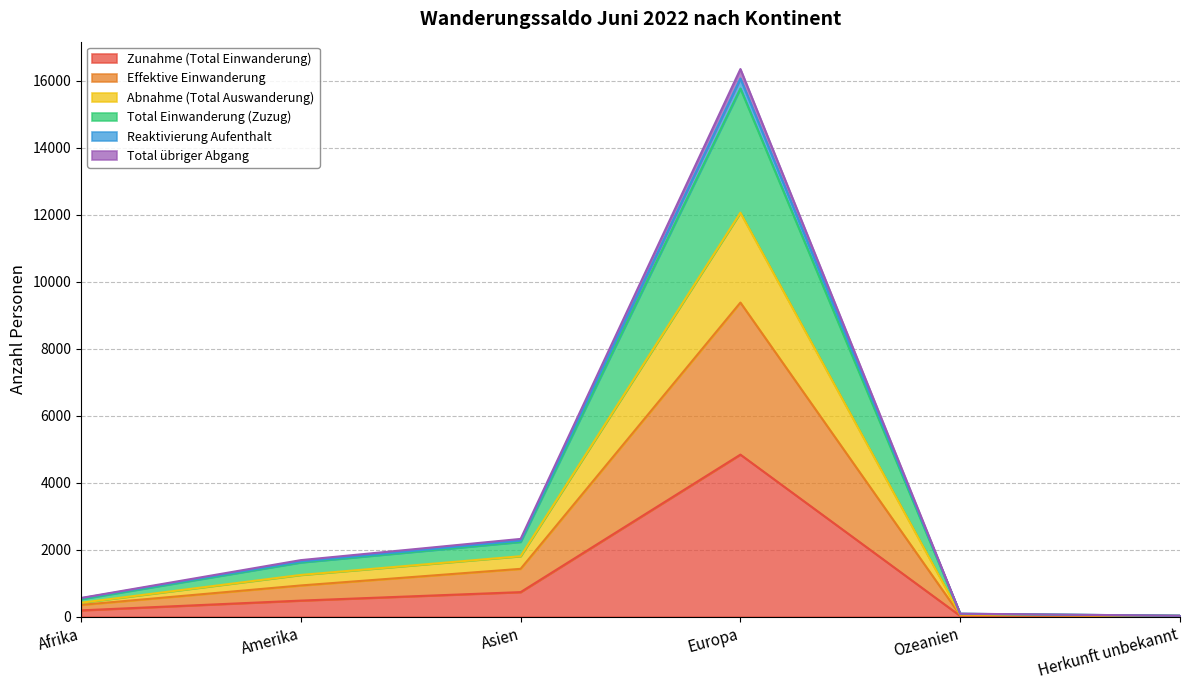

Which label corresponds to the smallest value in the chart?

Herkunft unbekannt